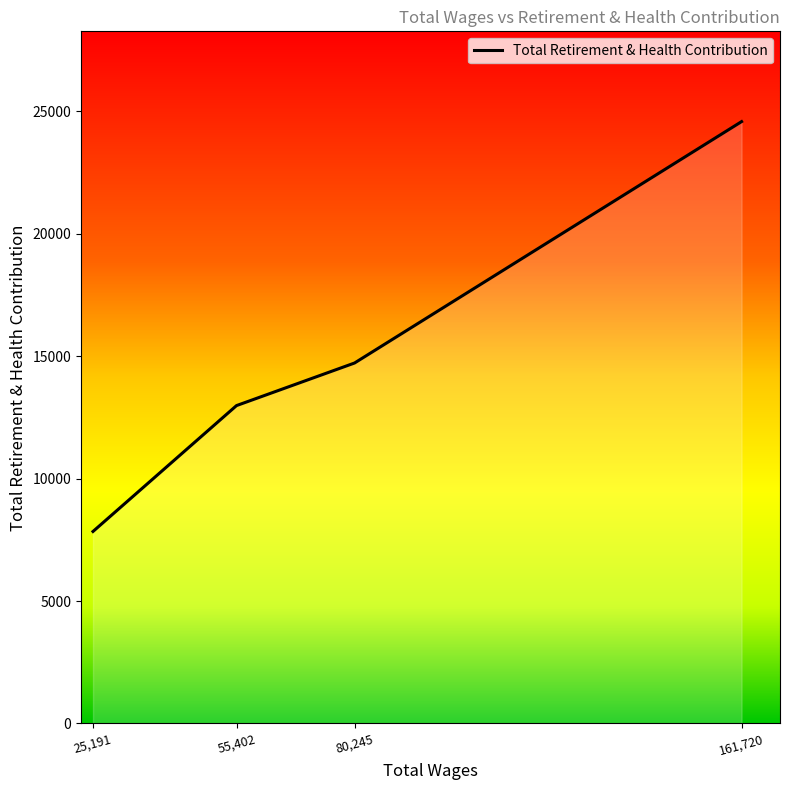

What is the difference between the maximum and minimum values?

16744